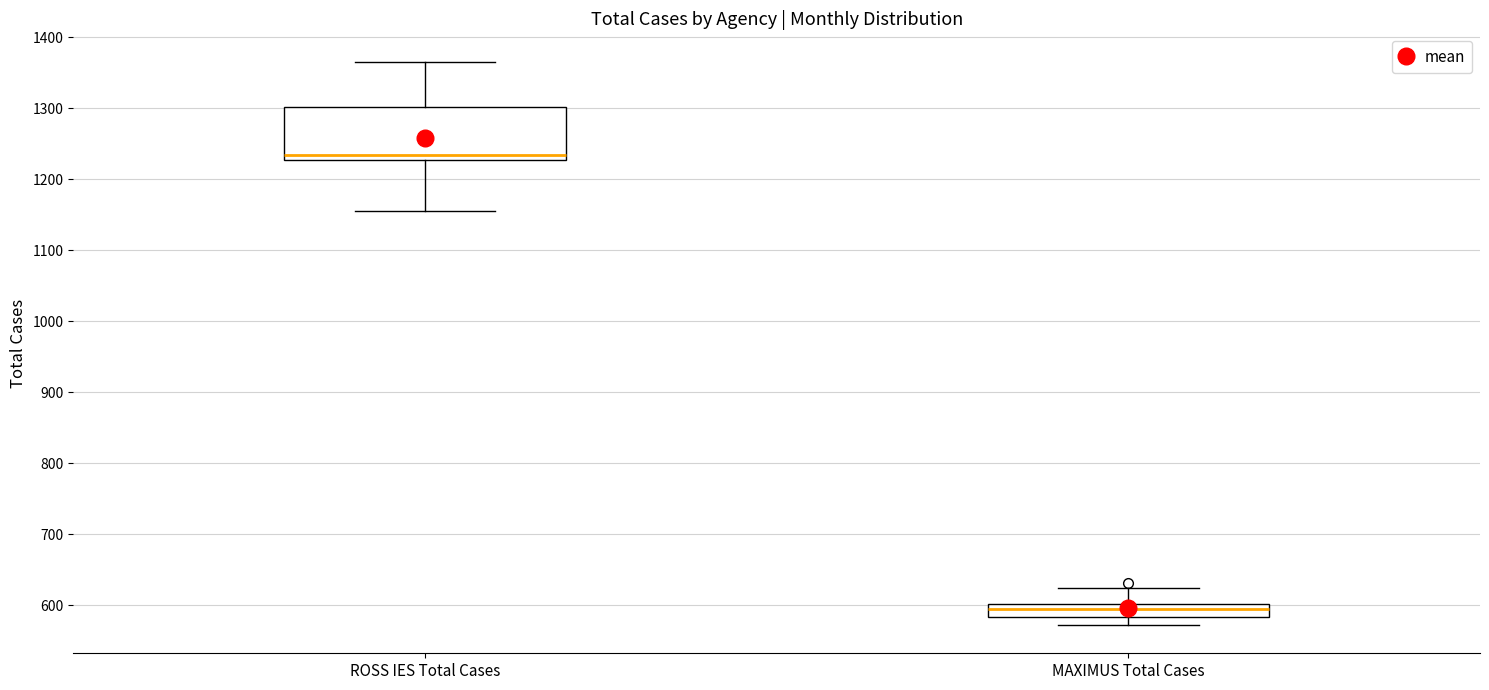

Reading left to right, read every box against the y-axis: the position of its median line, the range the box covers, and the ends of its whiskers. The values are not printed on the chart, so give them approximately, as read against the axis.

ROSS IES Total Cases: median 1230 (just above the box's lower edge), box 1230 to 1300, whiskers 1160 to 1370
MAXIMUS Total Cases: median 590, box 580 to 600, whiskers 570 to 620